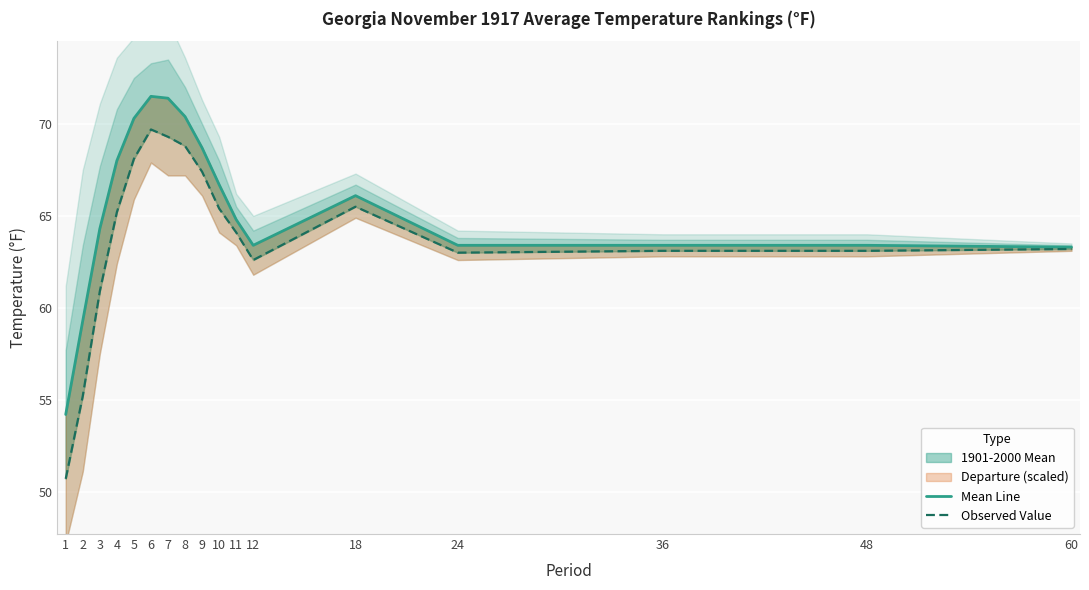

Is this an area chart (filled region under the line)?

No